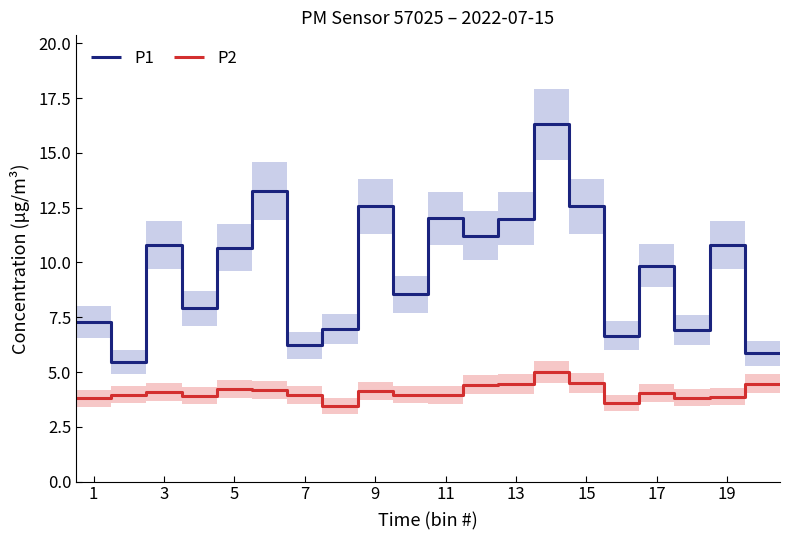

True or false: P2 and P1 intersect in this chart.

False